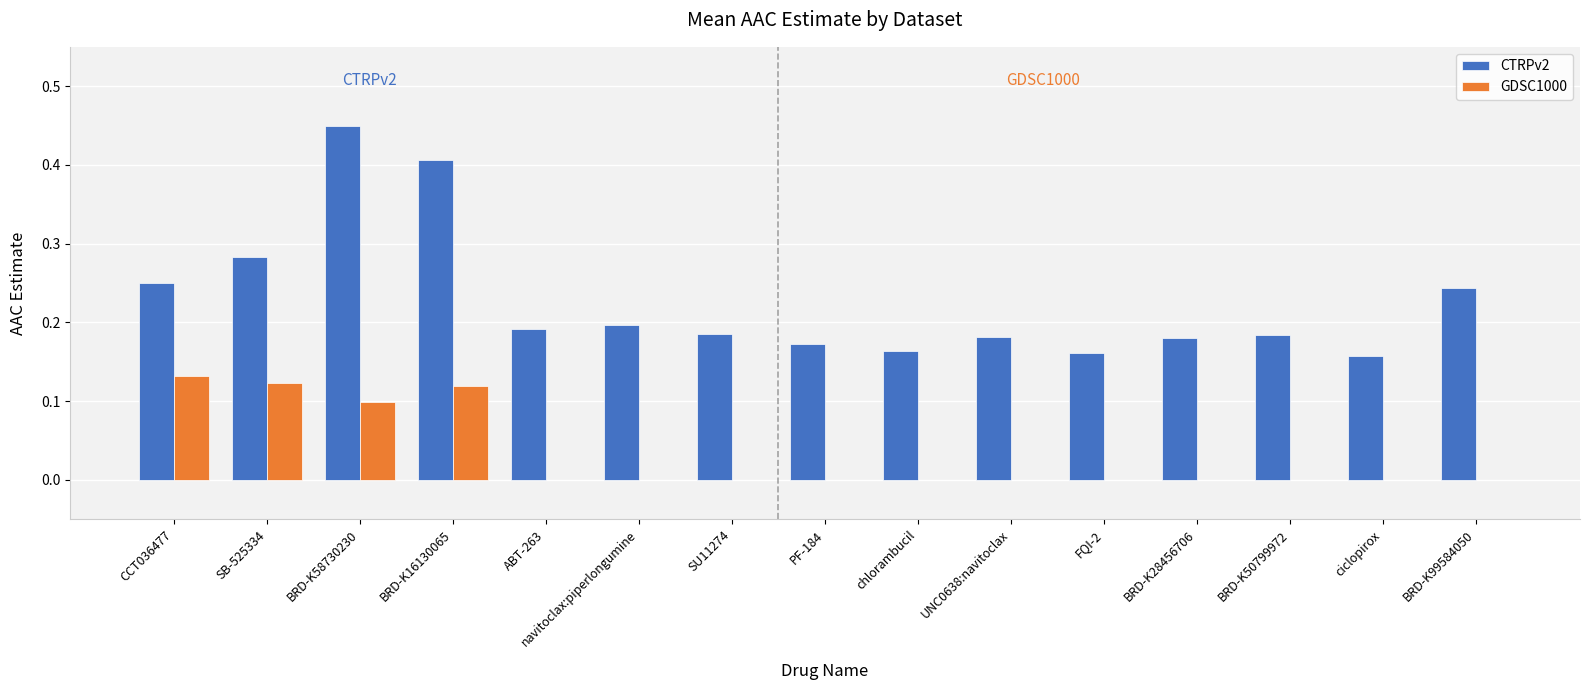

Is the value of GDSC1000 at ABT-263 greater than the value of CTRPv2 at PF-184?

No